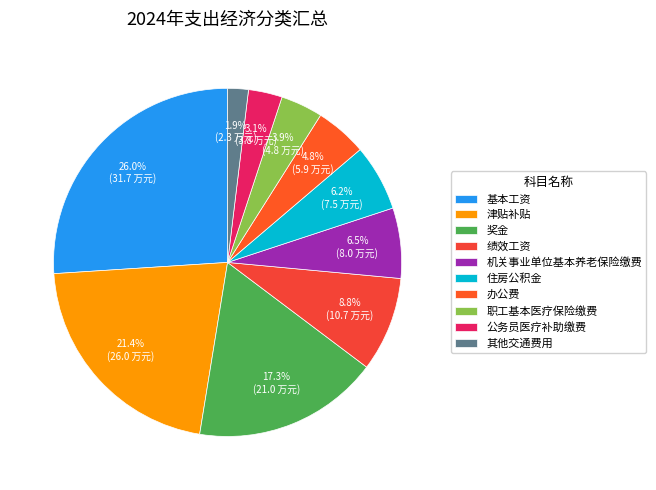

What percentage do 绩效工资 and 其他交通费用 together represent?

10.7%